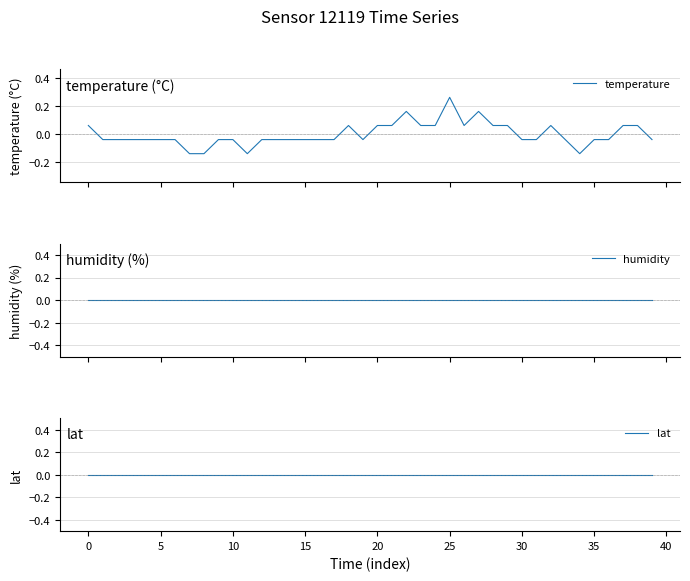

Which series ends up on top after the final intersection of temperature and humidity?

humidity